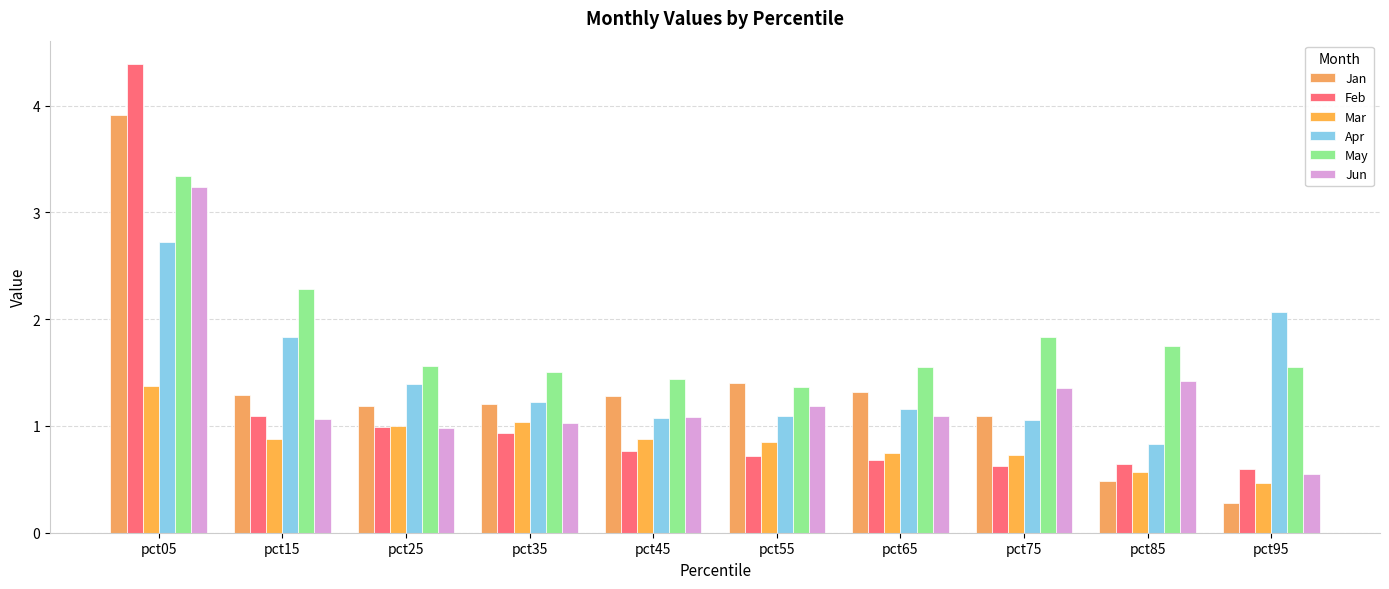

Which series has the largest total across all categories?

May